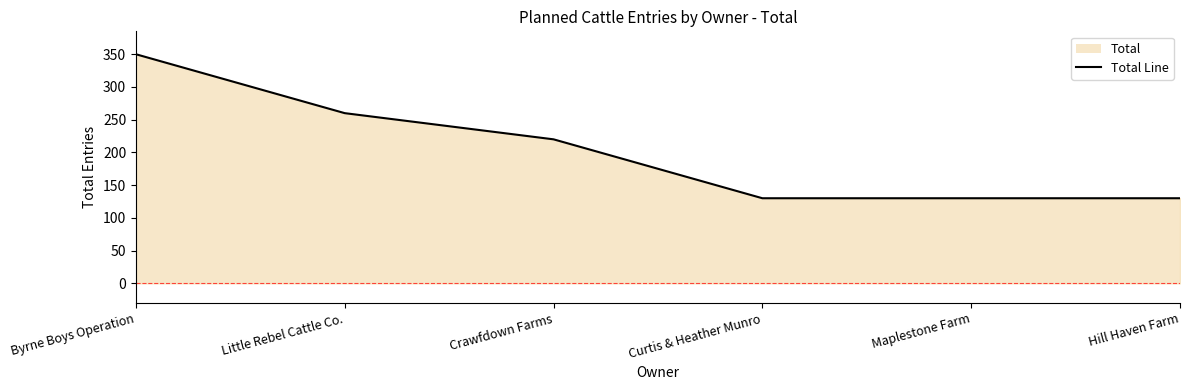

Does the chart display data point markers on the line(s)?

No